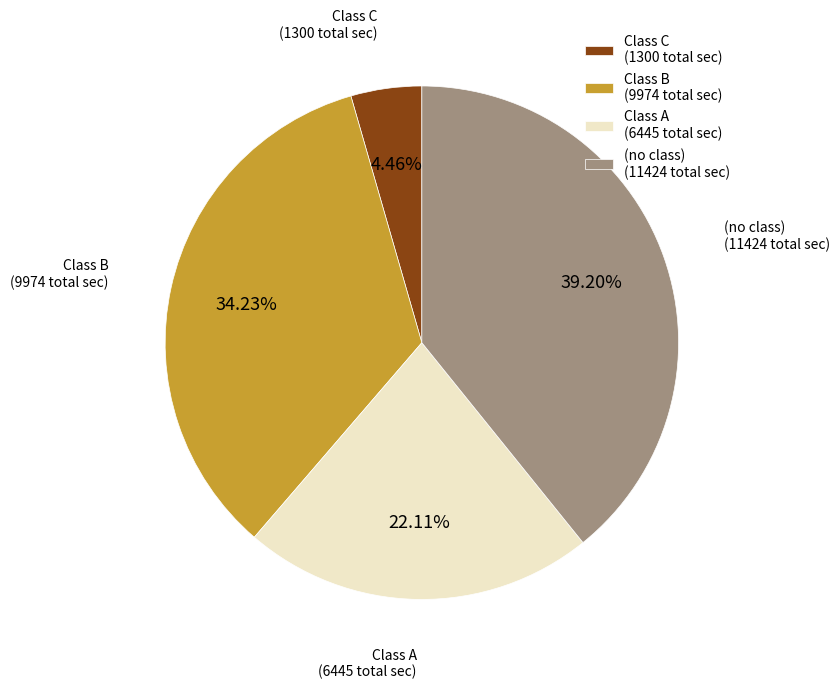

Is the sum of Class A (6445 total sec) and (no class) (11424 total sec) greater than half?

Yes